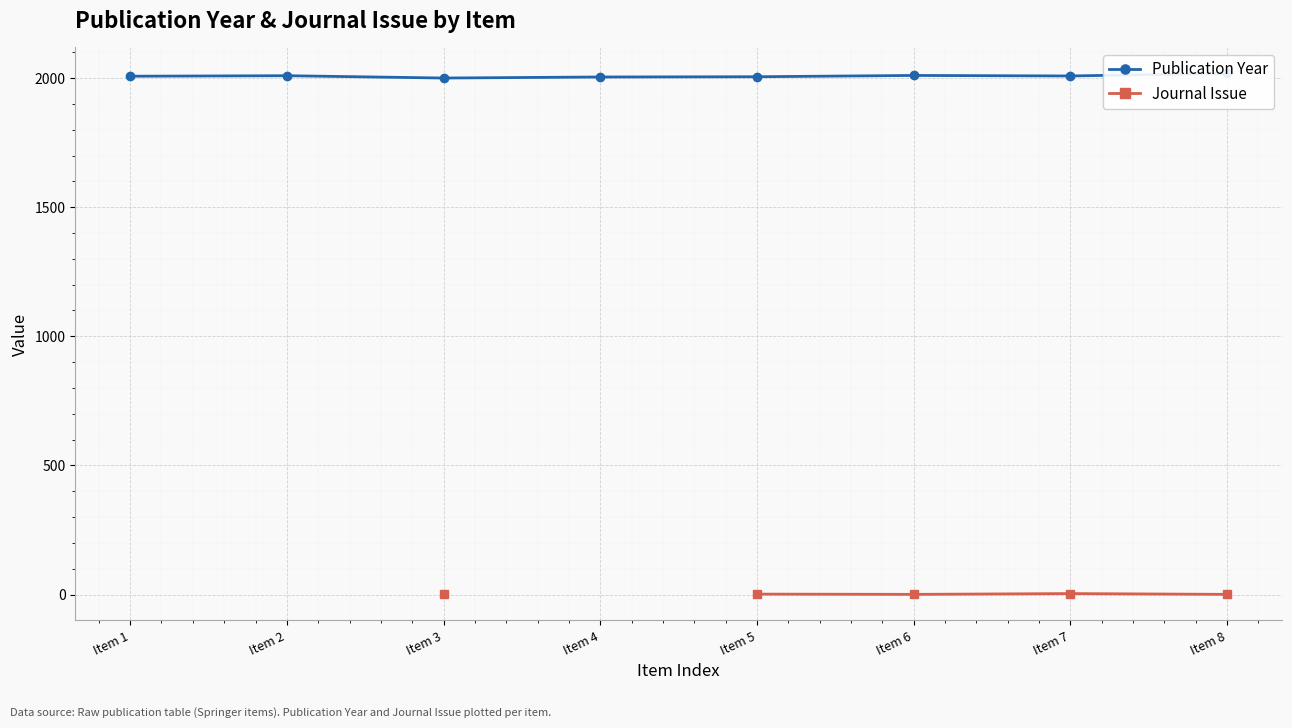

True or false: Publication Year has more than 1 interior local peaks.

True